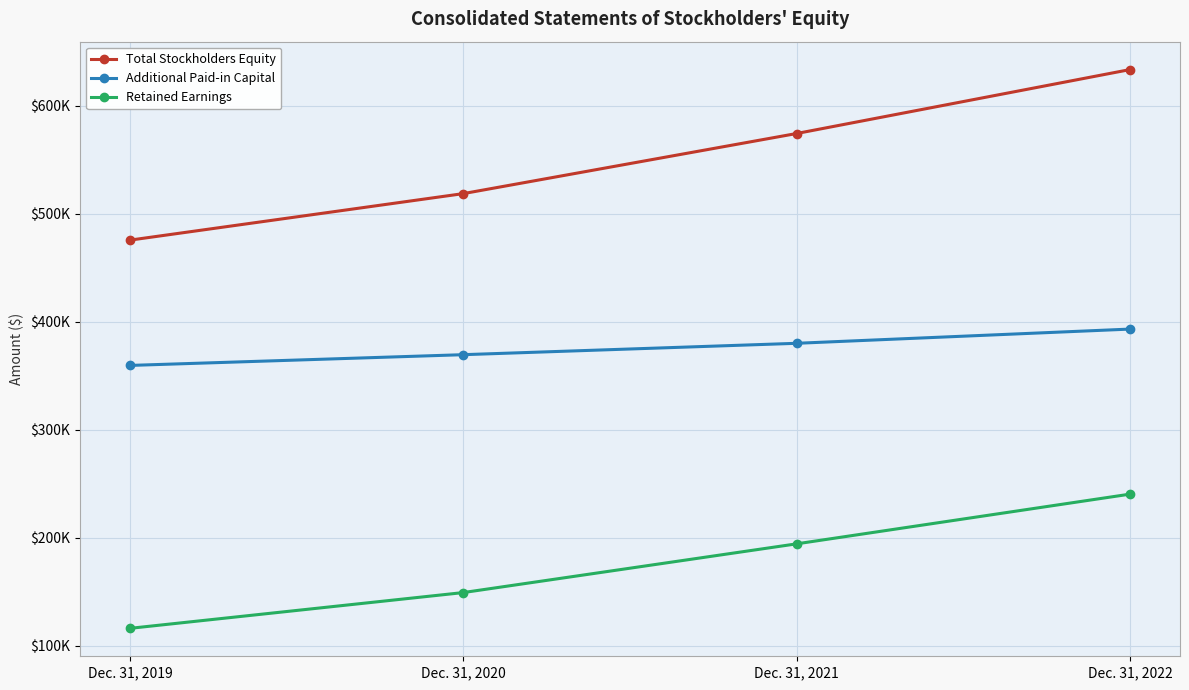

True or false: Retained Earnings has a value of 240316 at Dec. 31, 2022.

True